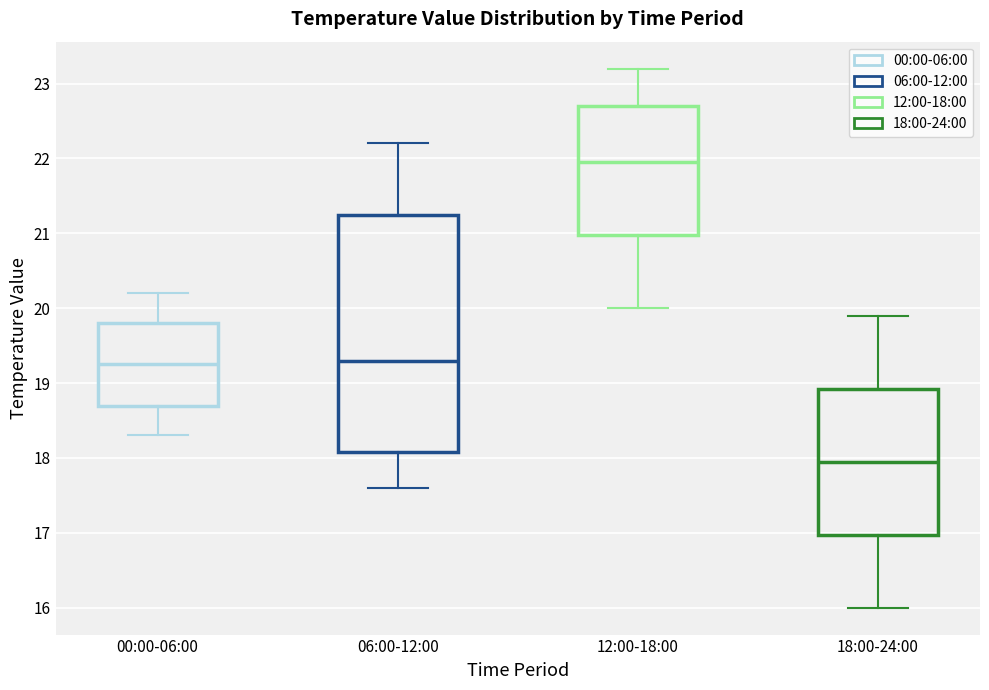

Reading left to right, read every box against the y-axis: the position of its median line, the range the box covers, and the ends of its whiskers. The values are not printed on the chart, so give them approximately, as read against the axis.

00:00-06:00: median 19.3, box 18.7 to 19.8, whiskers 18.3 to 20.2
06:00-12:00: median 19.3, box 18.1 to 21.3, whiskers 17.6 to 22.2
12:00-18:00: median 22.0, box 21.0 to 22.7, whiskers 20.0 to 23.2
18:00-24:00: median 18.0, box 17.0 to 18.9, whiskers 16.0 to 19.9